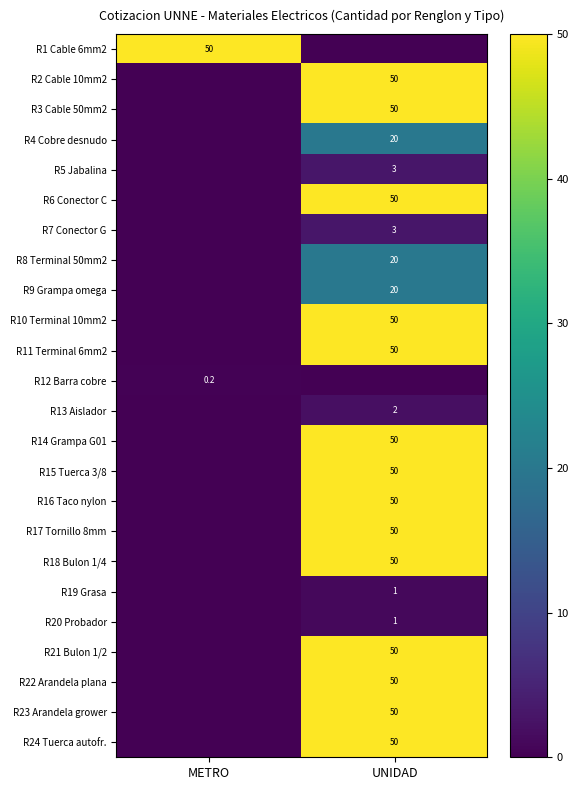

Is the value of R9 Grampa omega at UNIDAD greater than the value of R21 Bulon 1/2 at UNIDAD?

No